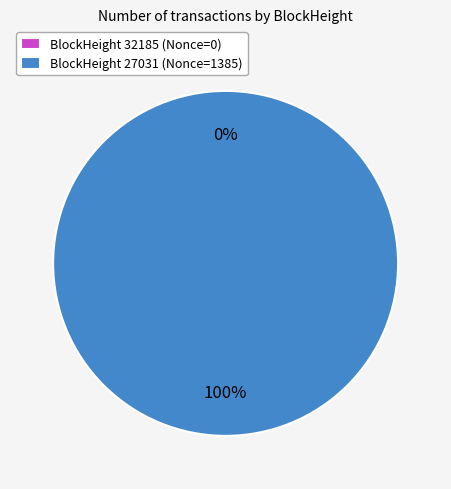

Rank the categories by value from lowest to highest.

32185, 27031